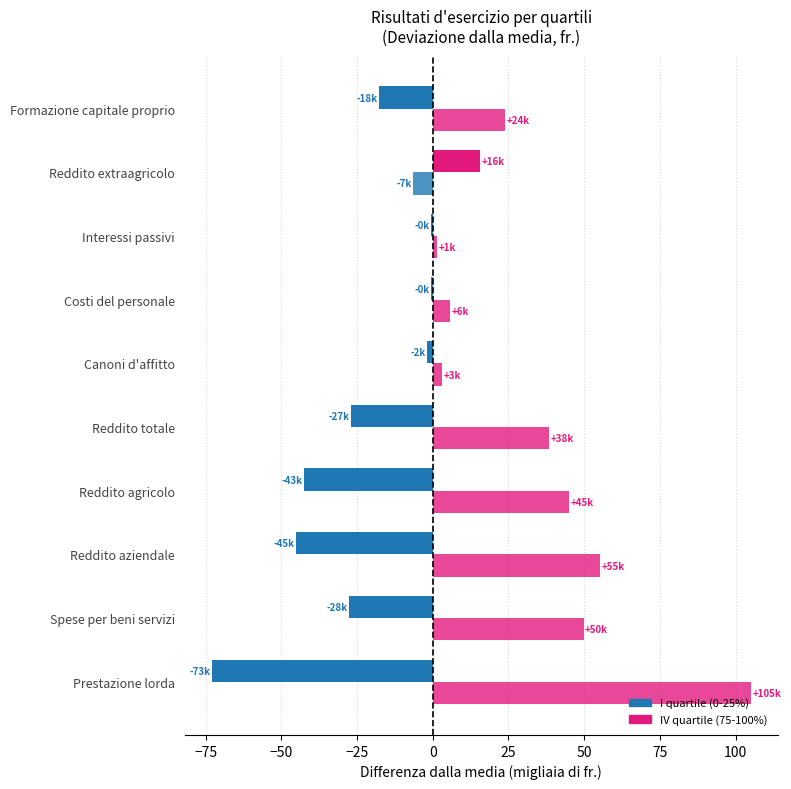

How many distinct data groups are displayed?

2